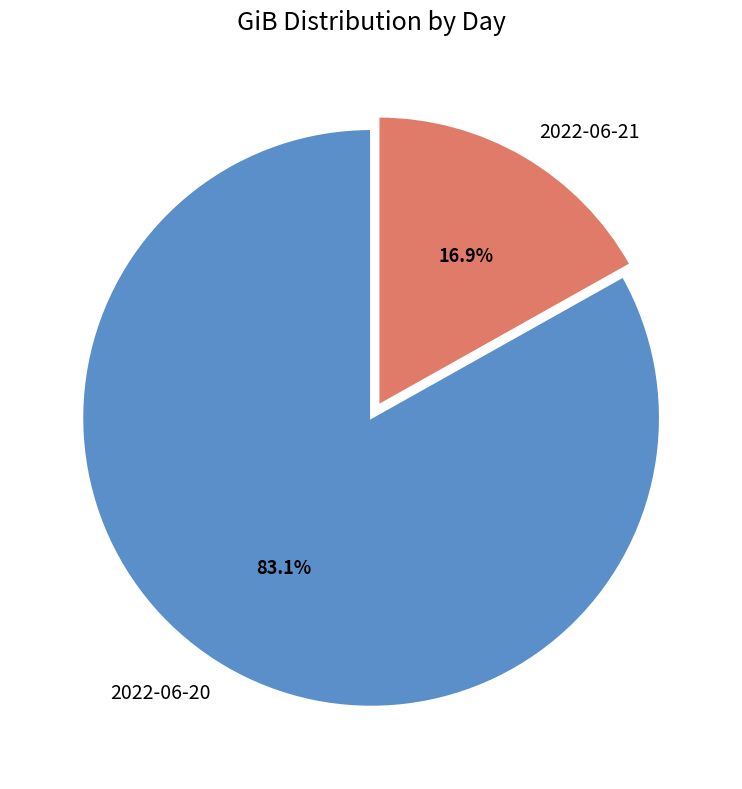

Count the number of slices in the pie.

2